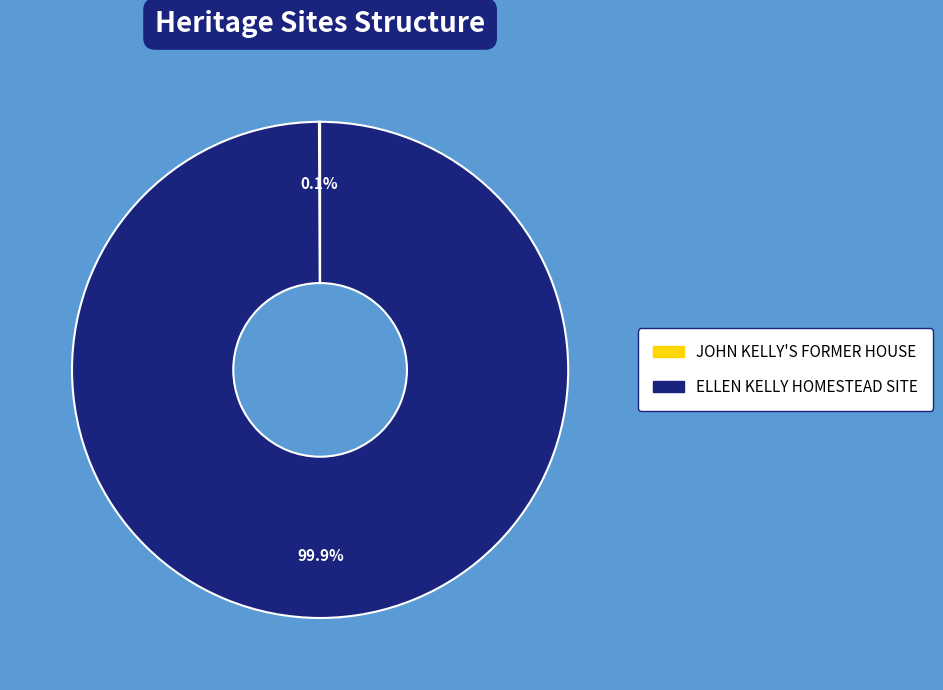

Does any single category account for the majority?

Yes